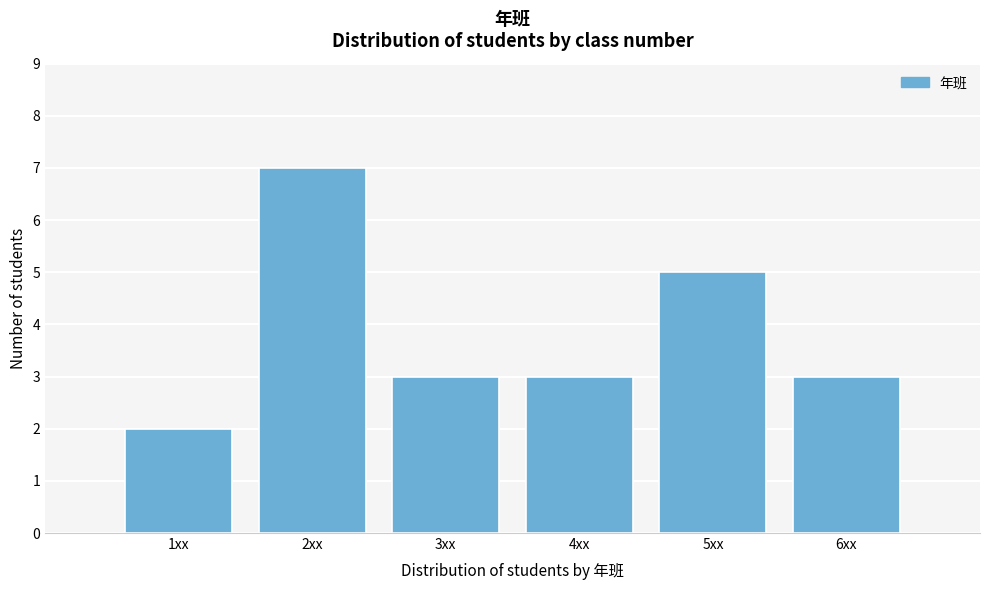

Reading left to right, transcribe all the data shown in this chart.

2	7	3	3	5	3